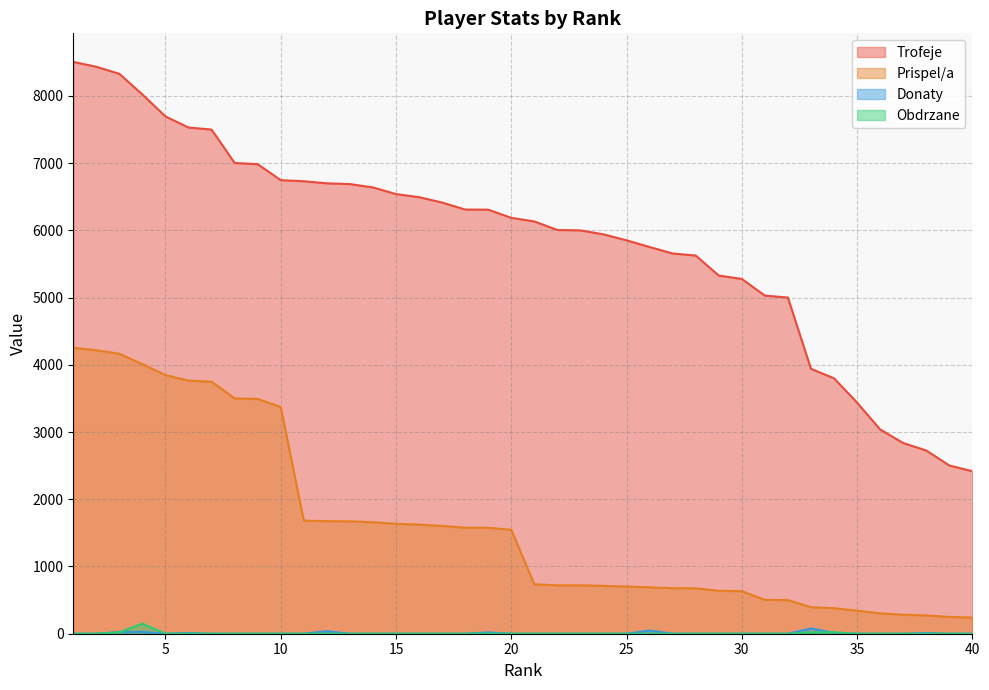

True or false: Prispel/a has a value of 283 at 37.

True